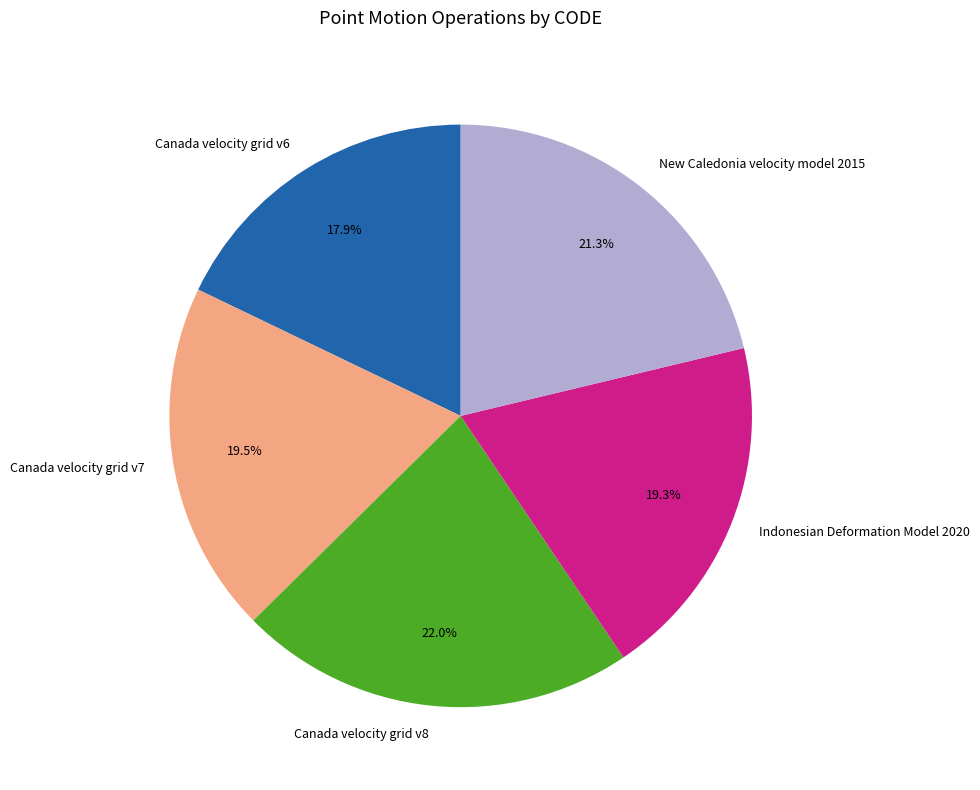

Combined, what portion of the pie is Canada velocity grid v7 and New Caledonia velocity model 2015?

40.8%